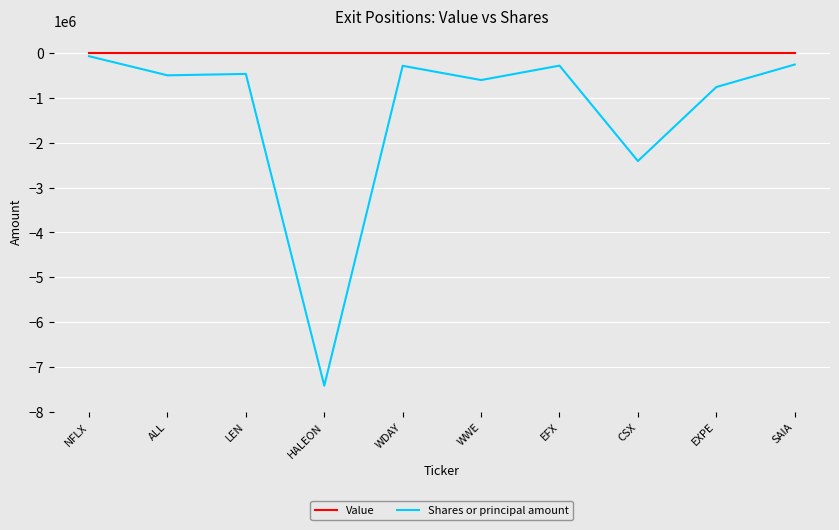

How many lines are shown in the chart?

2